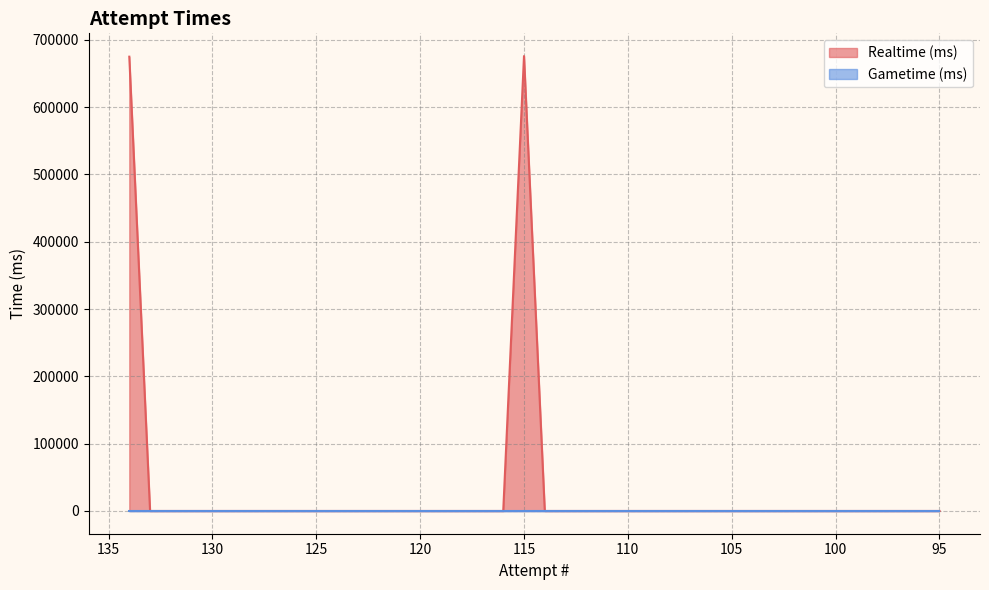

True or false: there are more than 1 points higher than both neighbors.

False